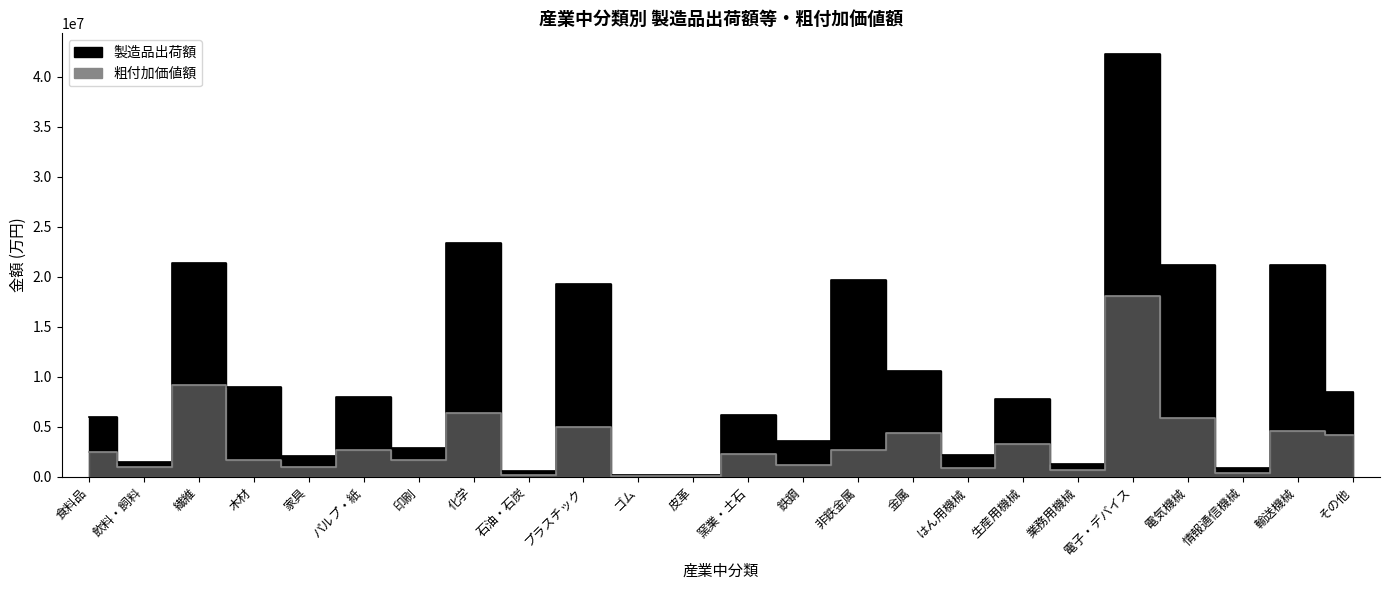

Does the chart display data point markers on the line(s)?

No